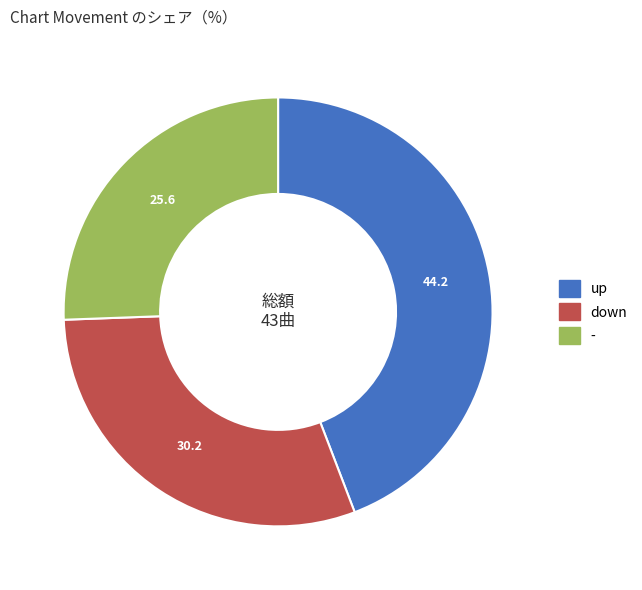

Which slice is the smallest?

-